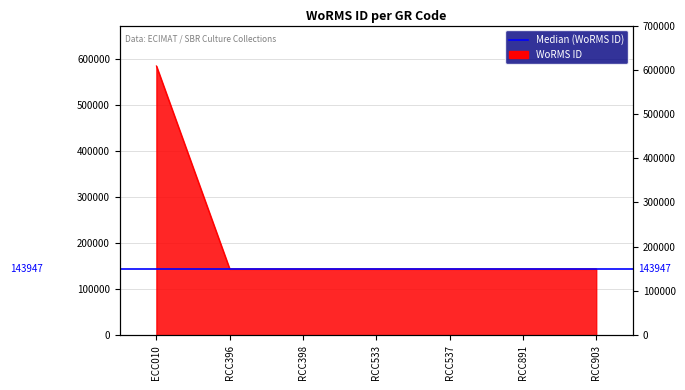

Which label corresponds to the smallest value in the chart?

RCC396